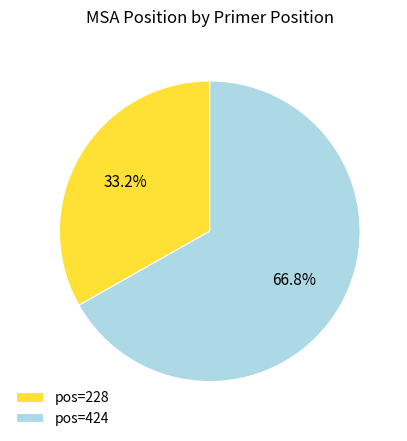

What is the smallest slice in the pie chart?

pos=228